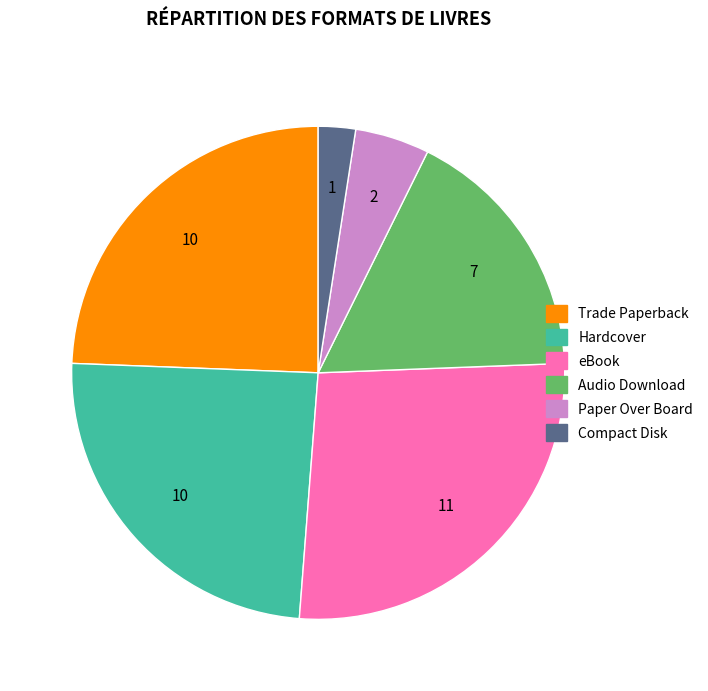

Which has a higher value, eBook or Trade Paperback?

eBook